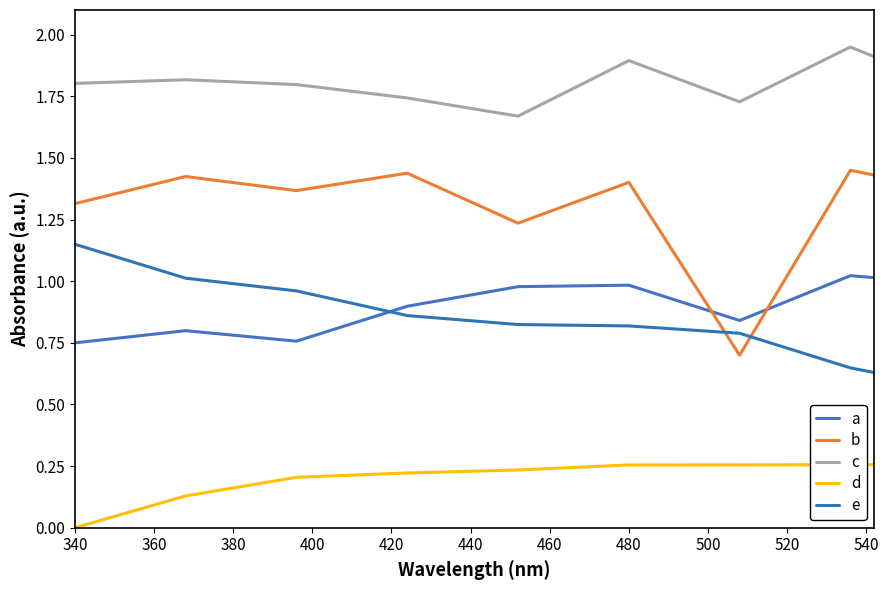

Rank the series by their maximum value, from lowest to highest.

d, a, e, b, c